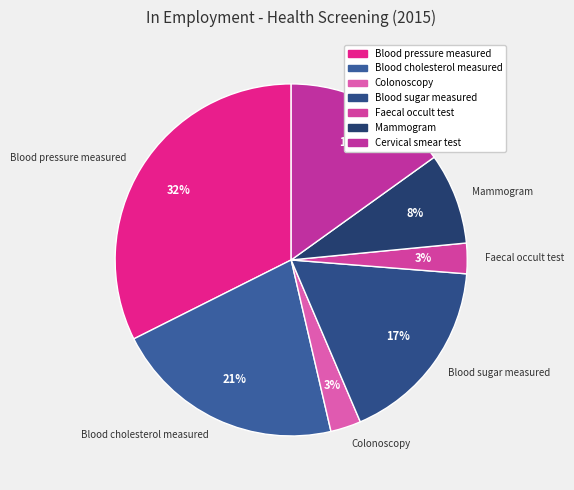

Is there a majority slice in this chart?

No